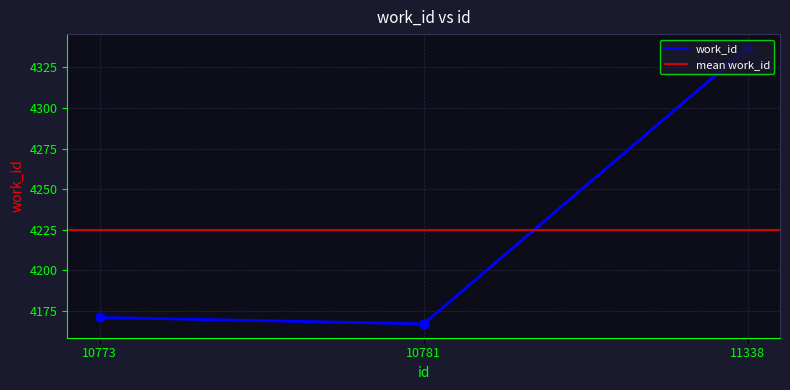

What is the ratio of the value at 10773 to the value at 11338?

1.0